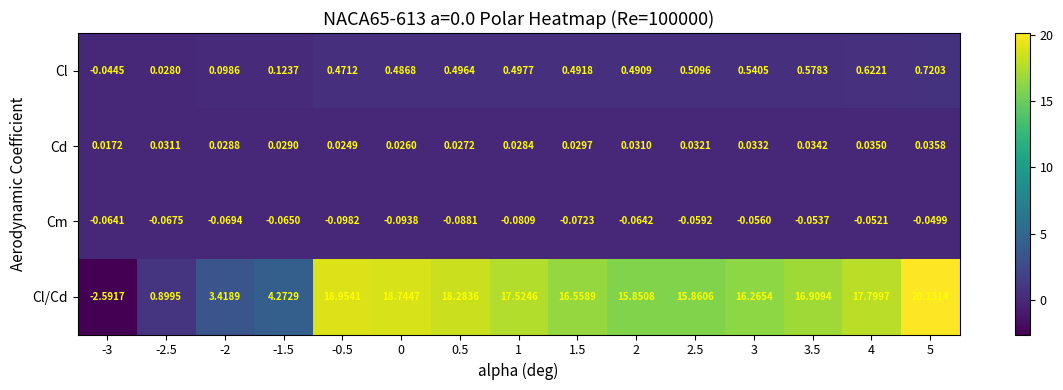

Is the value of Cl at 5 greater than the value of Cl/Cd at -2?

No